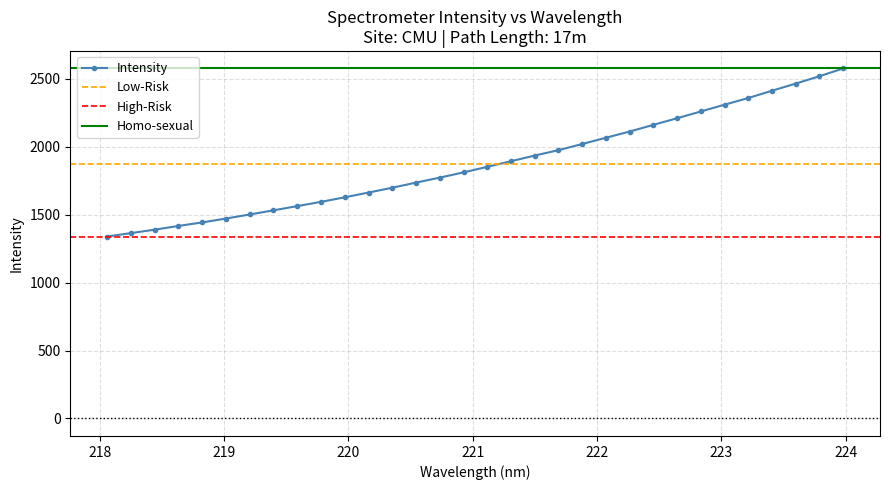

Does the chart display data point markers on the line(s)?

Yes